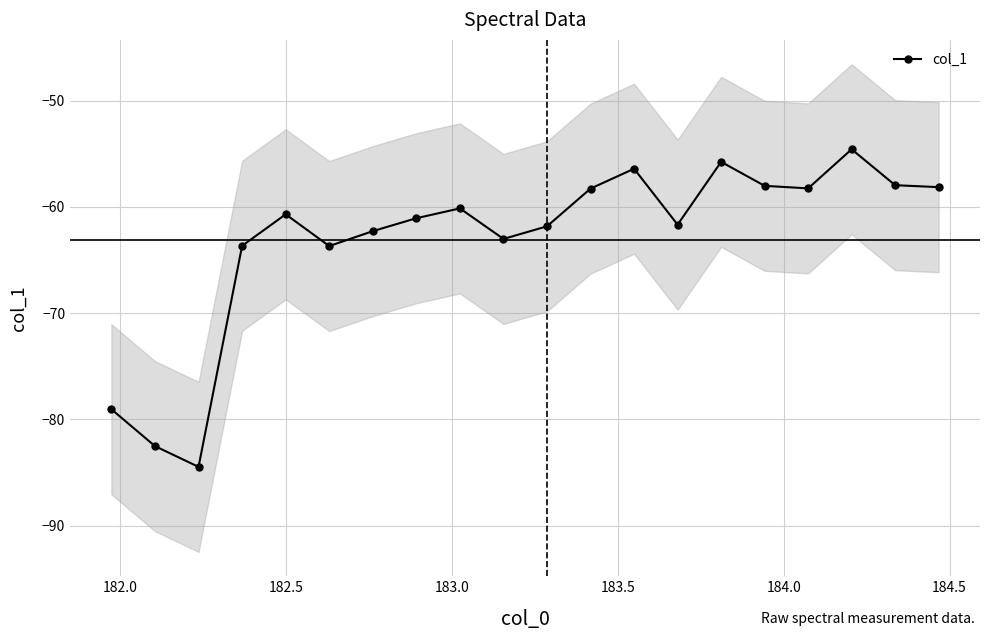

True or false: col_1 has more than 2 points higher than both neighbors.

True